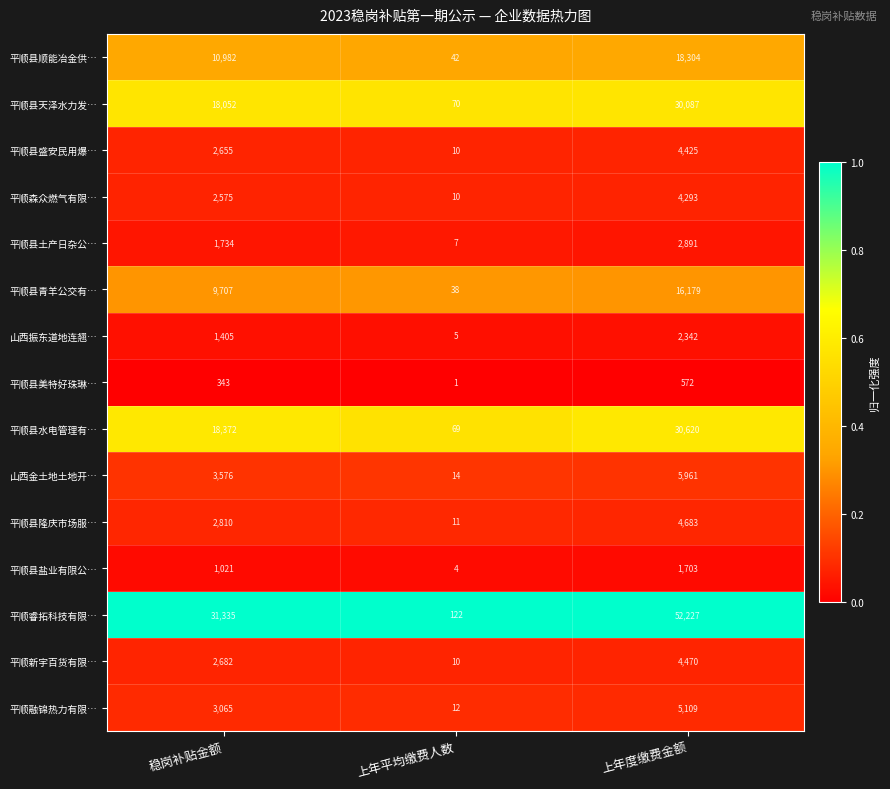

What is the average value of the 平顺融锦热力有限… series?

2729